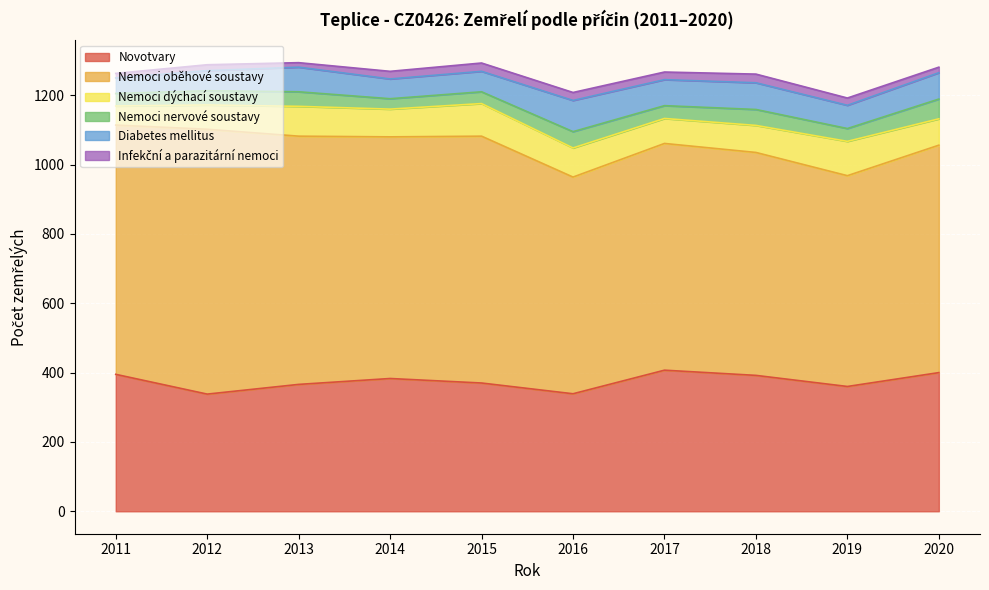

At which label is Diabetes mellitus closest to 67?

2019